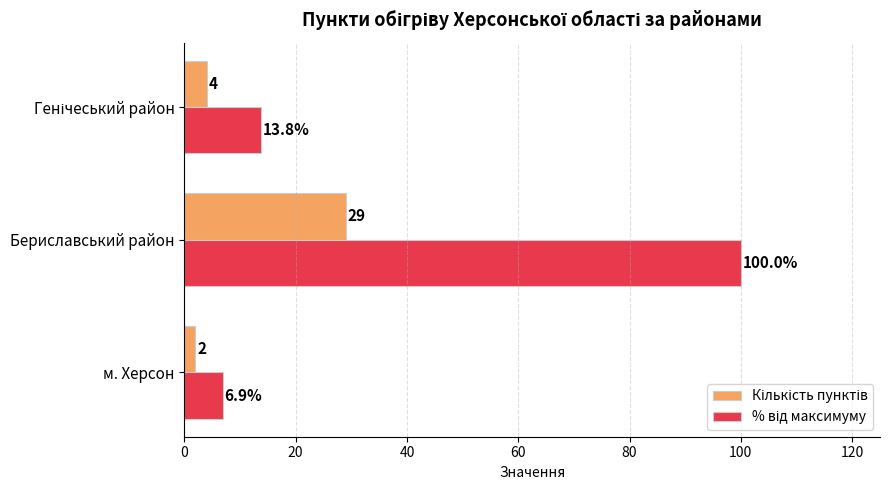

What is the smallest value displayed?

2.0